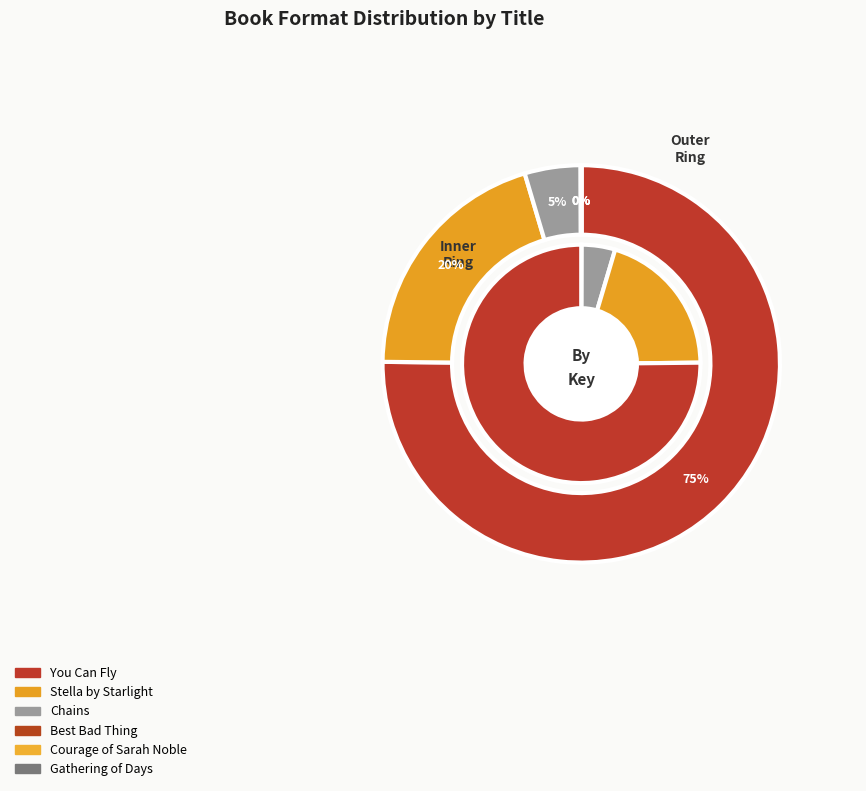

Do Stella by Starlight and Chains together represent more than half of the pie?

No